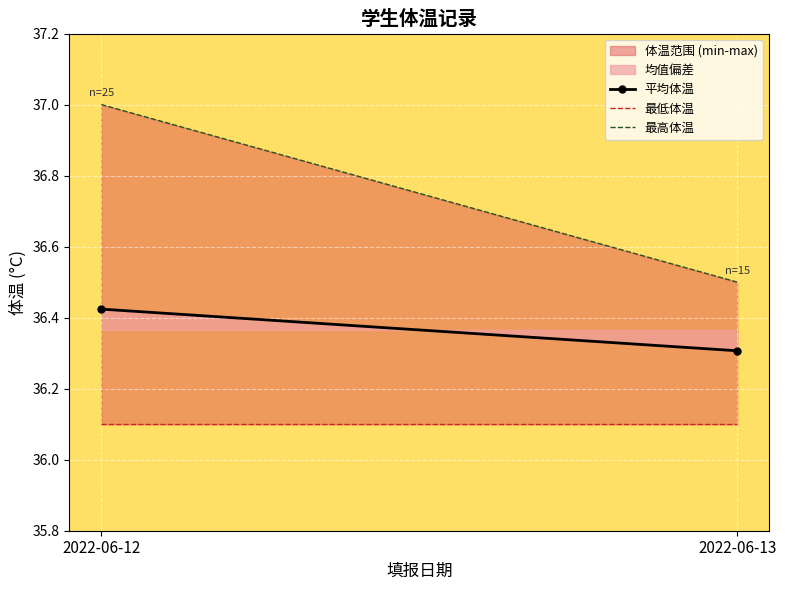

List the labels in order of 最高体温 value, largest first.

2022-06-12, 2022-06-13